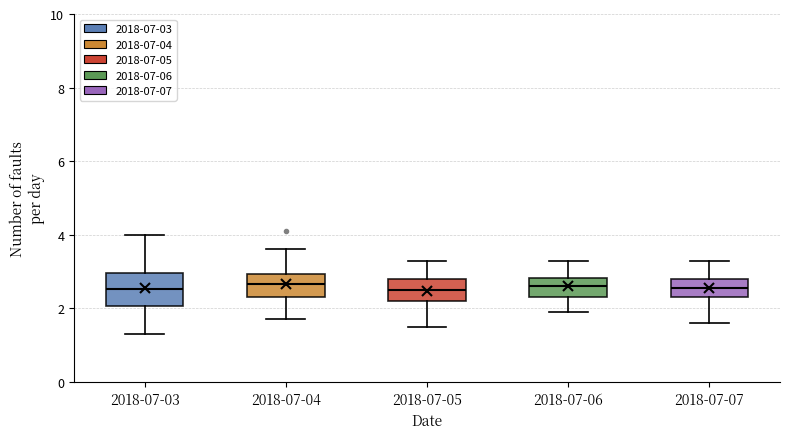

Where is the upper edge of the box for 2018-07-07 on the y-axis? The values are not printed on the chart, so give them approximately, as read against the axis.

2.8